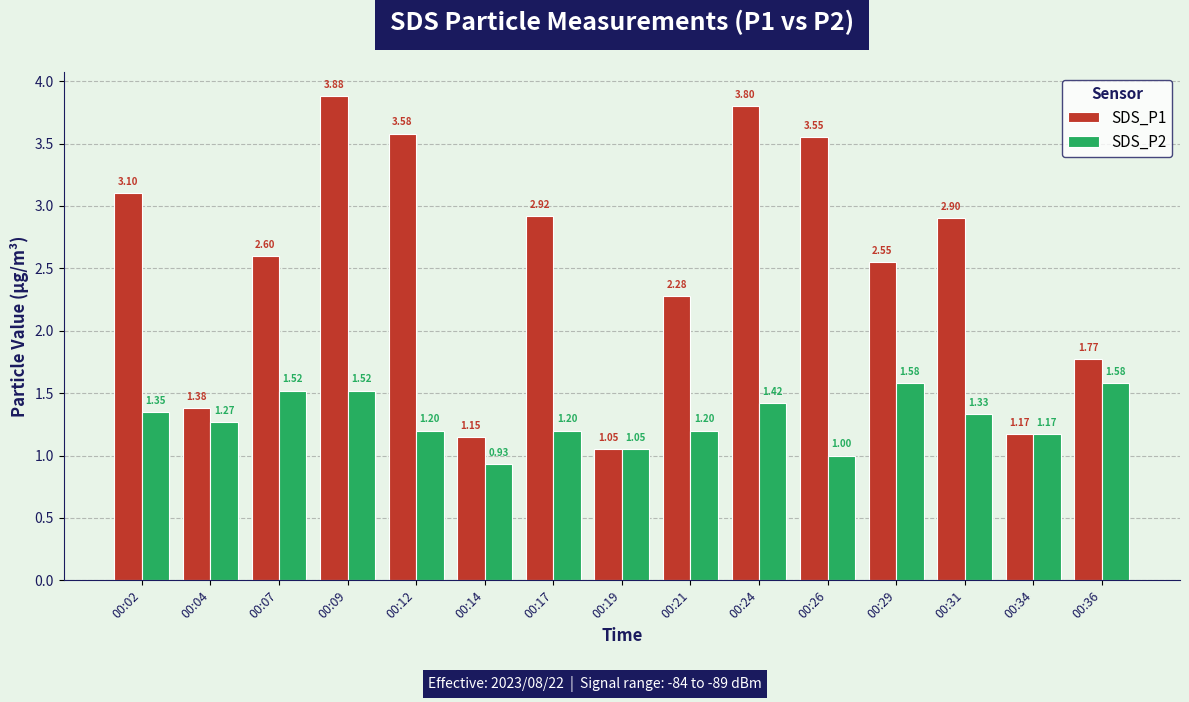

Does the chart contain stacked bars?

No